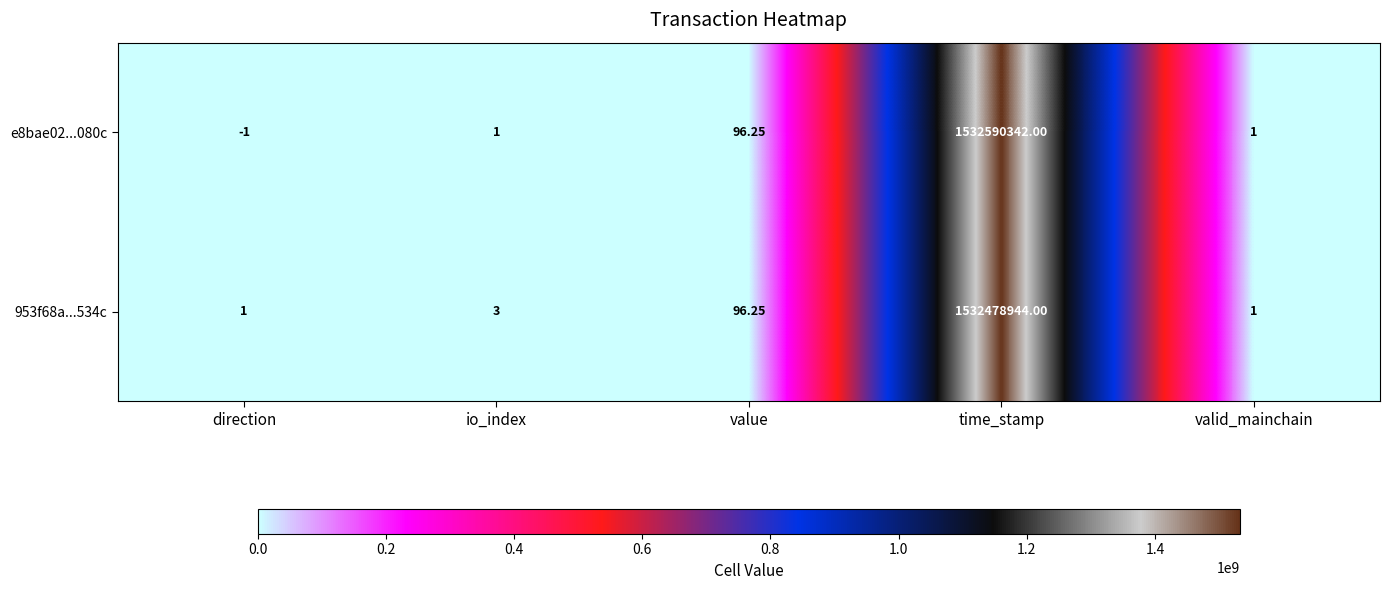

Which category has the highest value in the e8bae02...080c series?

time_stamp